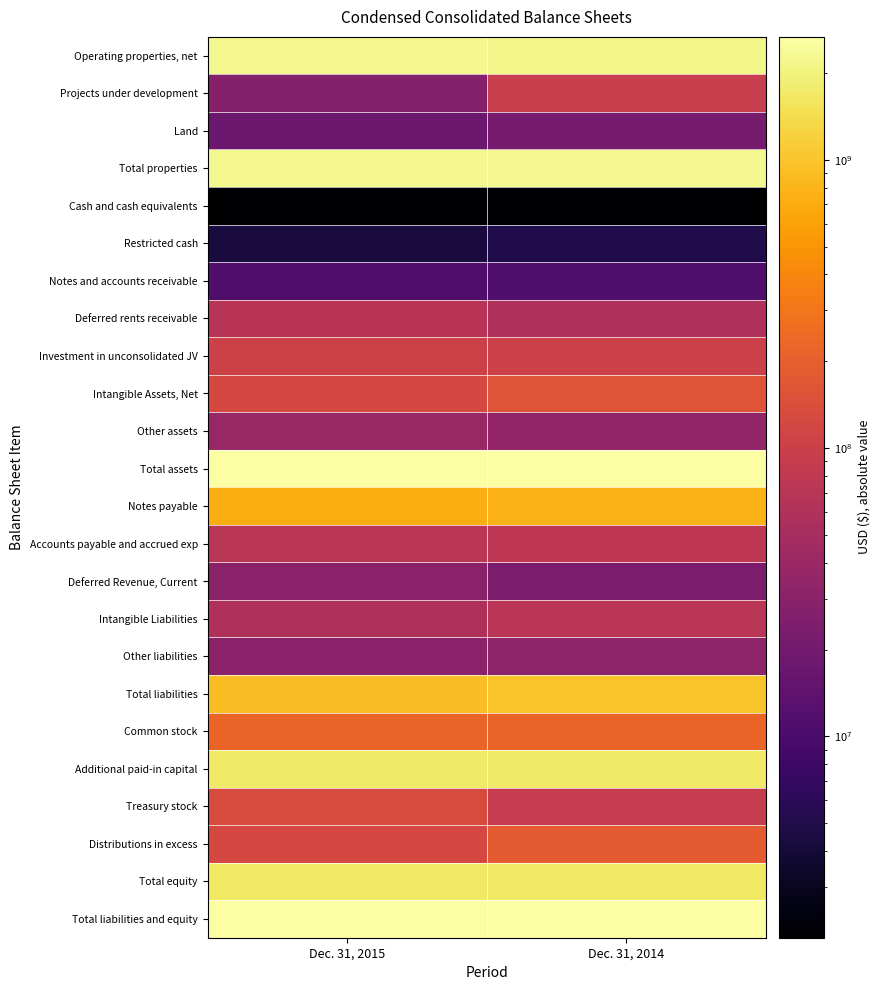

Reading left to right, what are all the values shown in this chart?

Operating properties, net: Dec. 31, 2015=2194781000	Dec. 31, 2014=2181684000
Projects under development: Dec. 31, 2015=27890000	Dec. 31, 2014=91615000
Land: Dec. 31, 2015=17829000	Dec. 31, 2014=21646000
Total properties: Dec. 31, 2015=2240500000	Dec. 31, 2014=2294945000
Cash and cash equivalents: Dec. 31, 2015=2003000	Dec. 31, 2014=100000
Restricted cash: Dec. 31, 2015=4304000	Dec. 31, 2014=5042000
Notes and accounts receivable: Dec. 31, 2015=10828000	Dec. 31, 2014=10732000
Deferred rents receivable: Dec. 31, 2015=67258000	Dec. 31, 2014=57939000
Investment in unconsolidated JV: Dec. 31, 2015=102577000	Dec. 31, 2014=100498000
Intangible Assets, Net: Dec. 31, 2015=124615000	Dec. 31, 2014=163244000
Other assets: Dec. 31, 2015=38472000	Dec. 31, 2014=34930000
Total assets: Dec. 31, 2015=2597803000	Dec. 31, 2014=2667330000
Notes payable: Dec. 31, 2015=721293000	Dec. 31, 2014=792344000
Accounts payable and accrued exp: Dec. 31, 2015=71739000	Dec. 31, 2014=76240000
Deferred Revenue, Current: Dec. 31, 2015=29788000	Dec. 31, 2014=23277000
Intangible Liabilities: Dec. 31, 2015=59592000	Dec. 31, 2014=70020000
Other liabilities: Dec. 31, 2015=30629000	Dec. 31, 2014=31991000
Total liabilities: Dec. 31, 2015=914388000	Dec. 31, 2014=993872000
Common stock: Dec. 31, 2015=220256000	Dec. 31, 2014=220083000
Additional paid-in capital: Dec. 31, 2015=1722224000	Dec. 31, 2014=1720972000
Treasury stock: Dec. 31, 2015=134630000	Dec. 31, 2014=86840000
Distributions in excess: Dec. 31, 2015=124435000	Dec. 31, 2014=180757000
Total equity: Dec. 31, 2015=1683415000	Dec. 31, 2014=1673458000
Total liabilities and equity: Dec. 31, 2015=2597803000	Dec. 31, 2014=2667330000